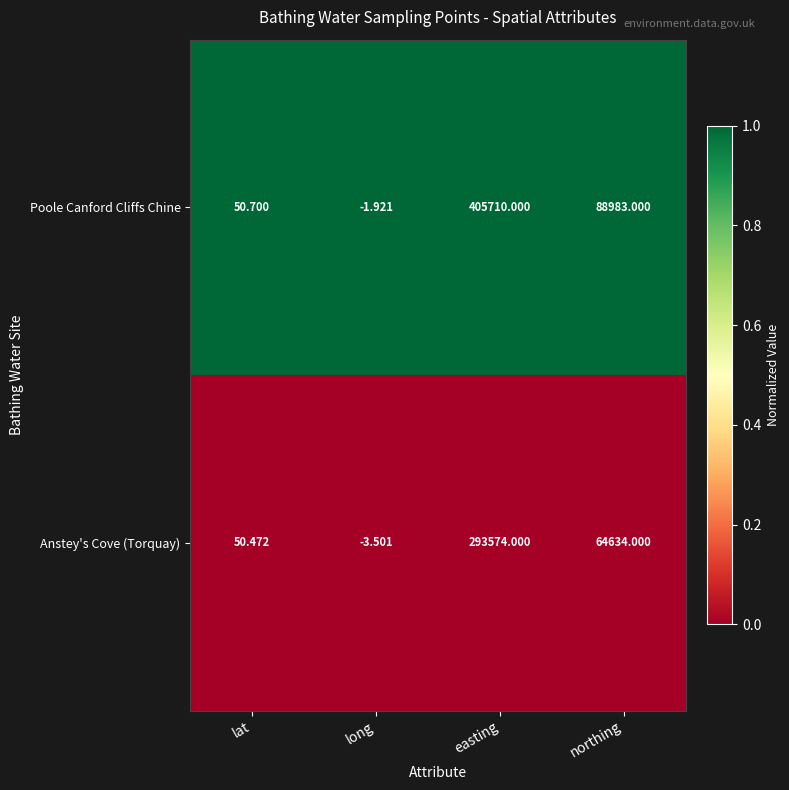

Which series has the largest total across all categories?

Poole Canford Cliffs Chine